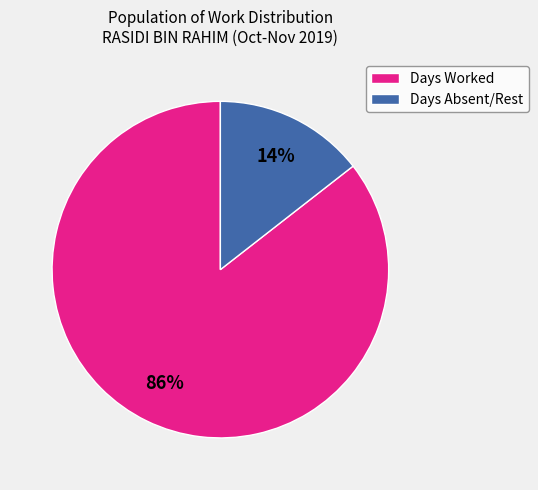

Do Days Worked and Days Absent/Rest together represent more than half of the pie?

Yes